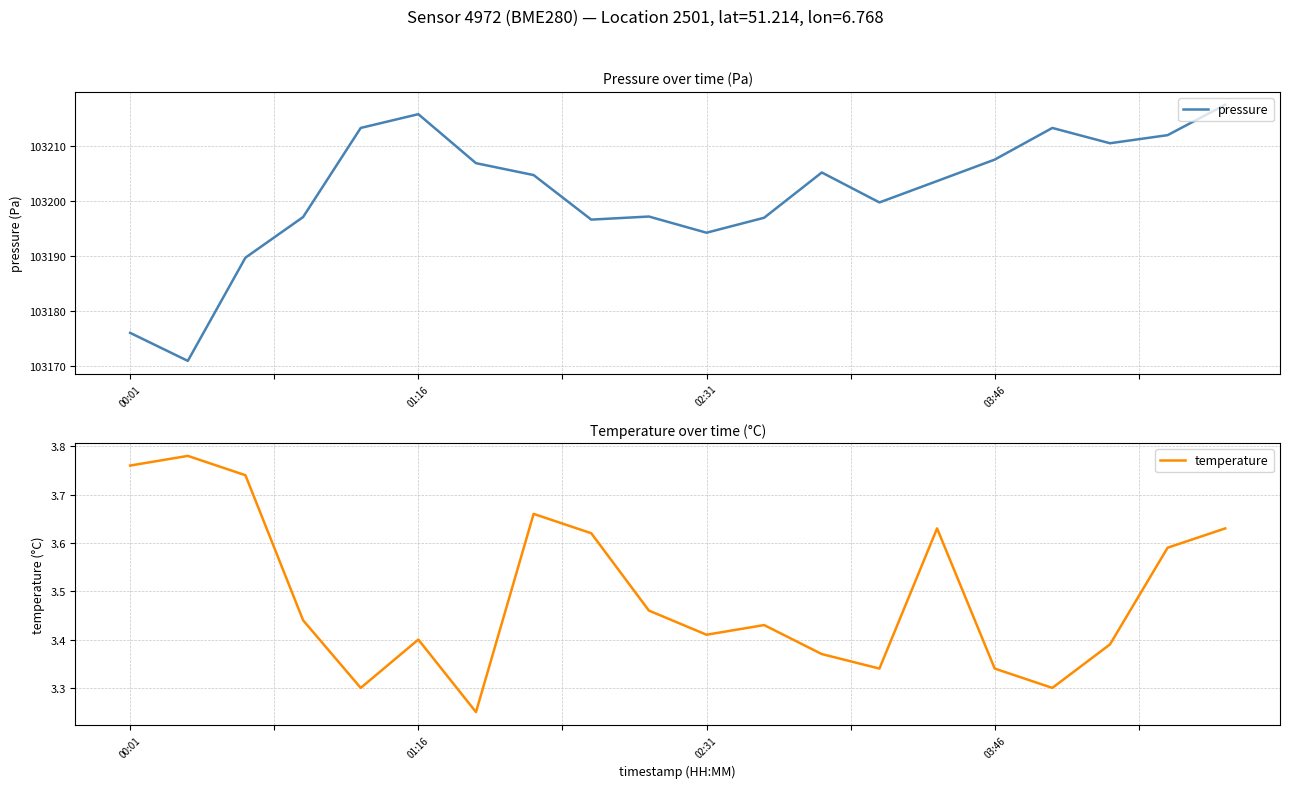

What is the highest value of the pressure series?

103217.5